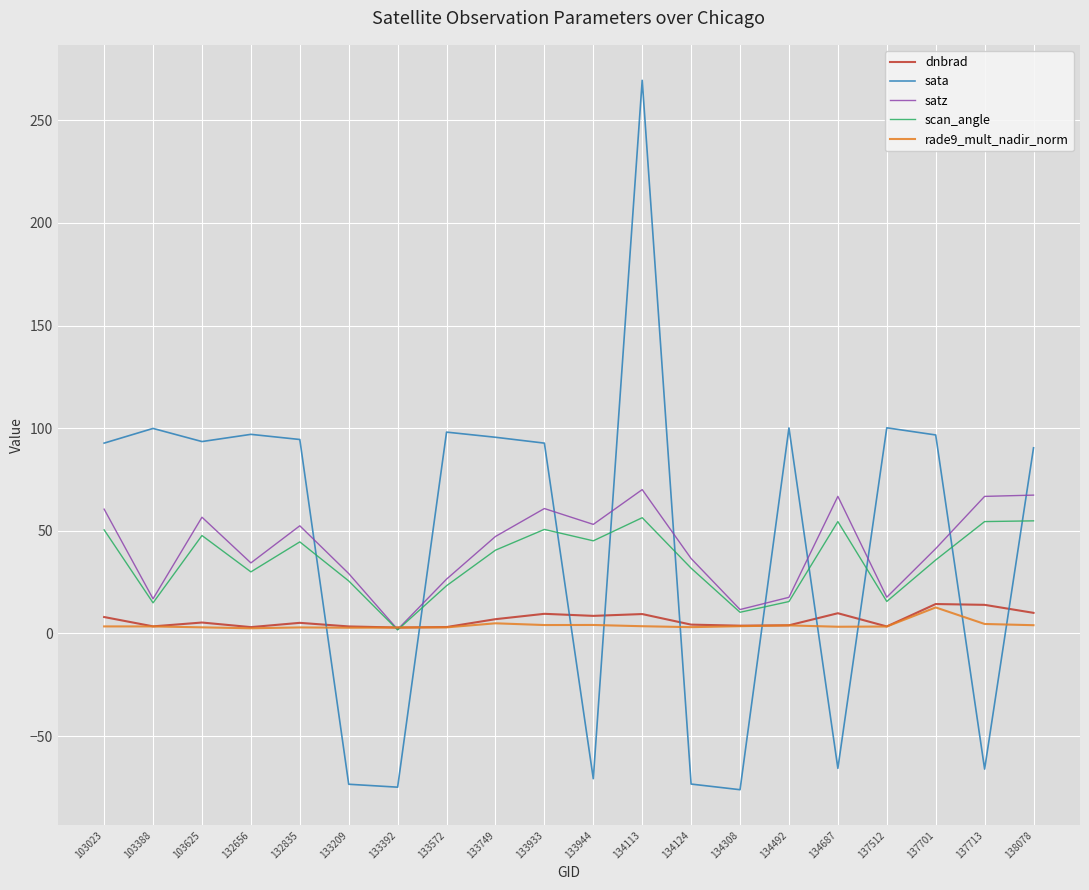

At which label does scan_angle first exceed 40?

103023